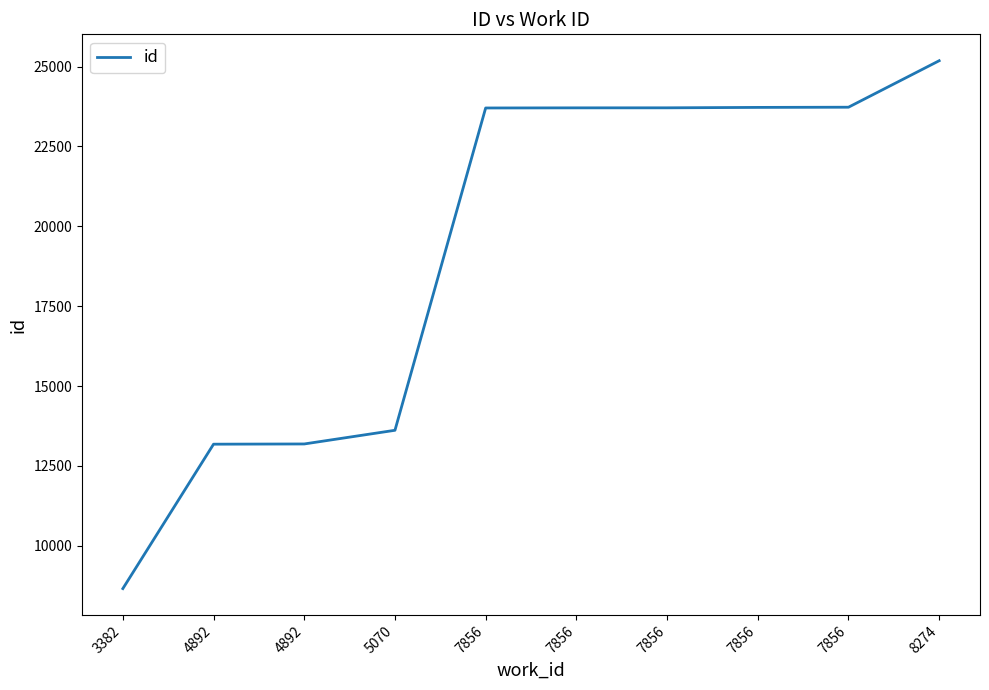

Where is the data nearest to the value 16923?

5070